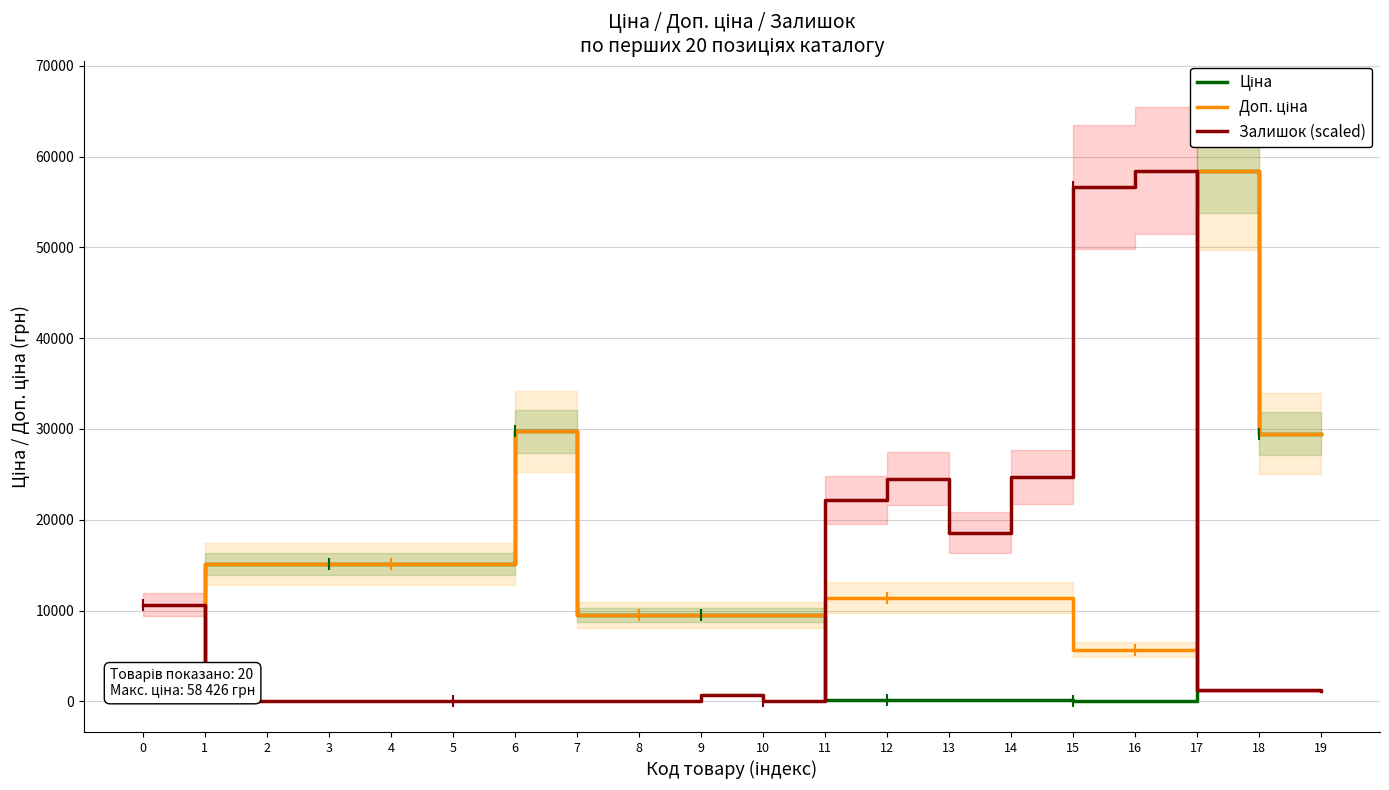

How many values in the Доп. ціна series exceed 11410?

9